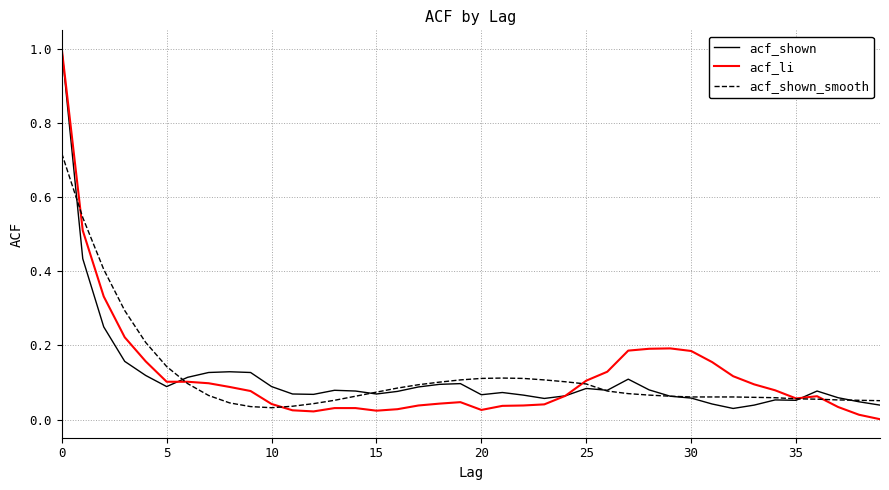

Count the number of categories in the chart.

40